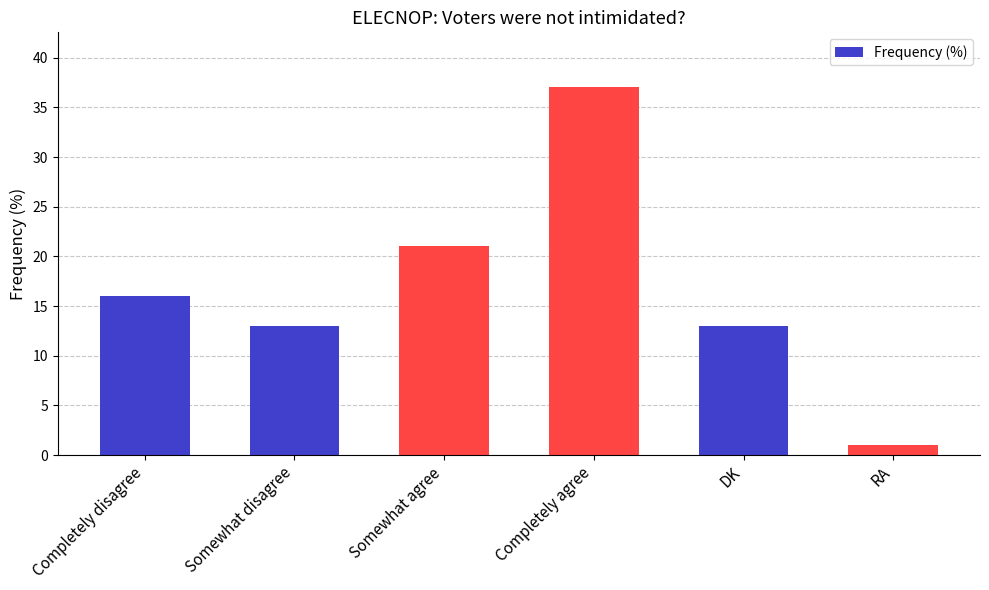

Reading left to right, extract all data points from this chart.

Completely disagree=16	Somewhat disagree=13	Somewhat agree=21	Completely agree=37	DK=13	RA=1